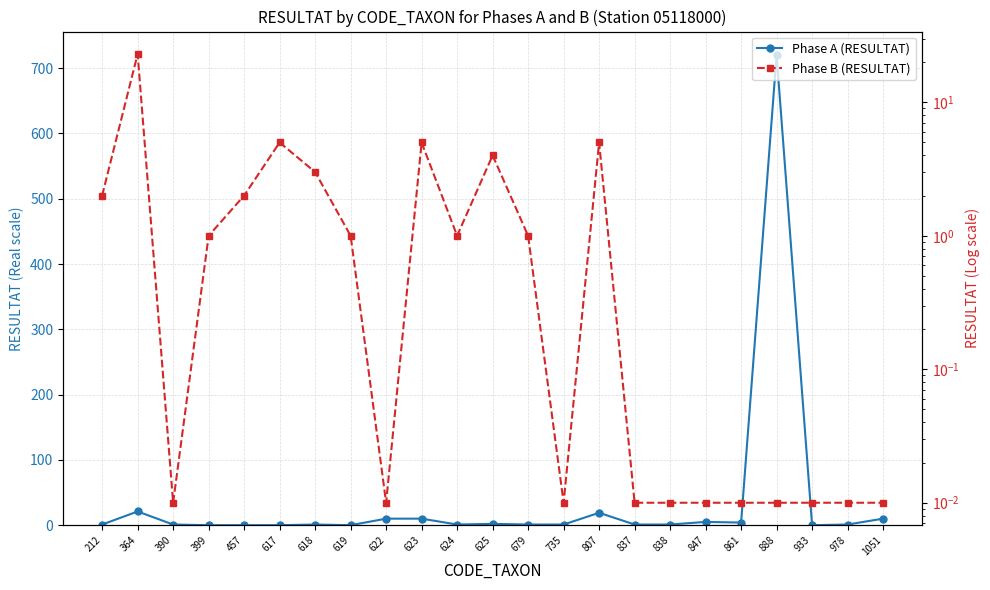

In Phase A (RESULTAT), how many points are higher than both neighbors (excluding endpoints)?

6